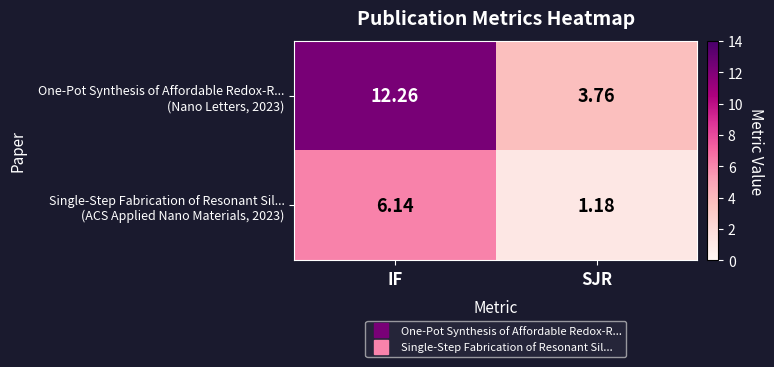

At which category is the sum across all series the highest?

IF